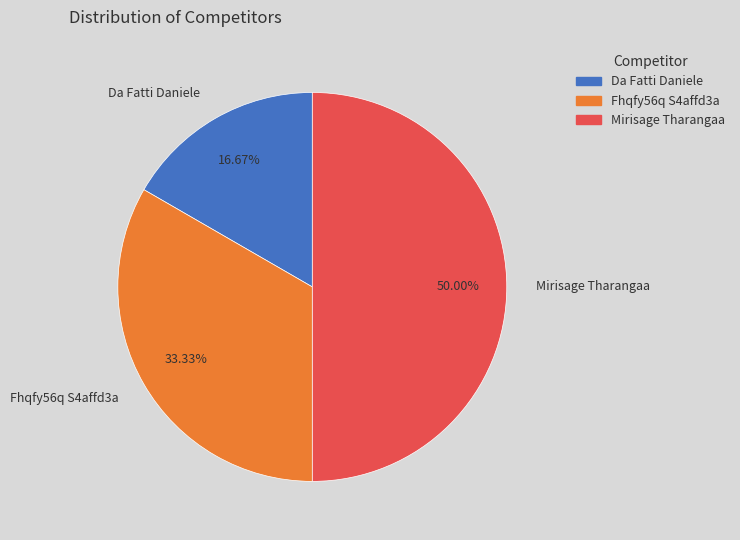

Does Da Fatti Daniele represent more than half of the total?

No